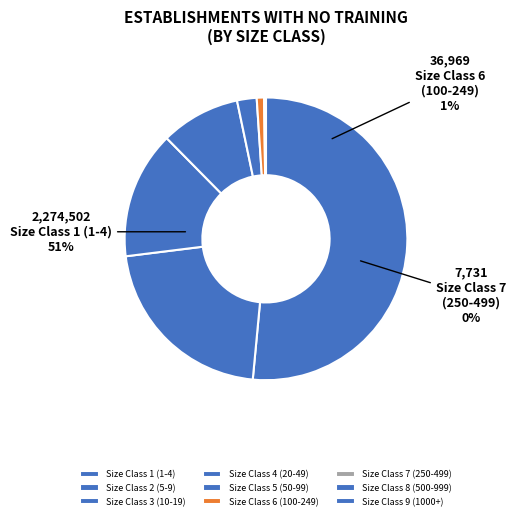

Count the number of slices in the pie.

9